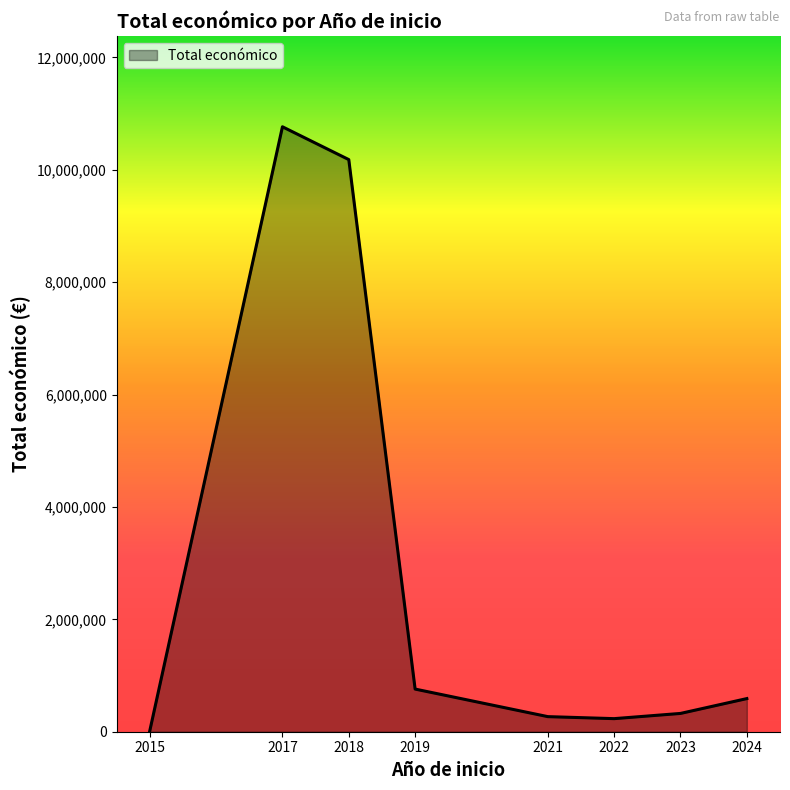

The chart shows a value of 1952935 at 2018. True or false?

False